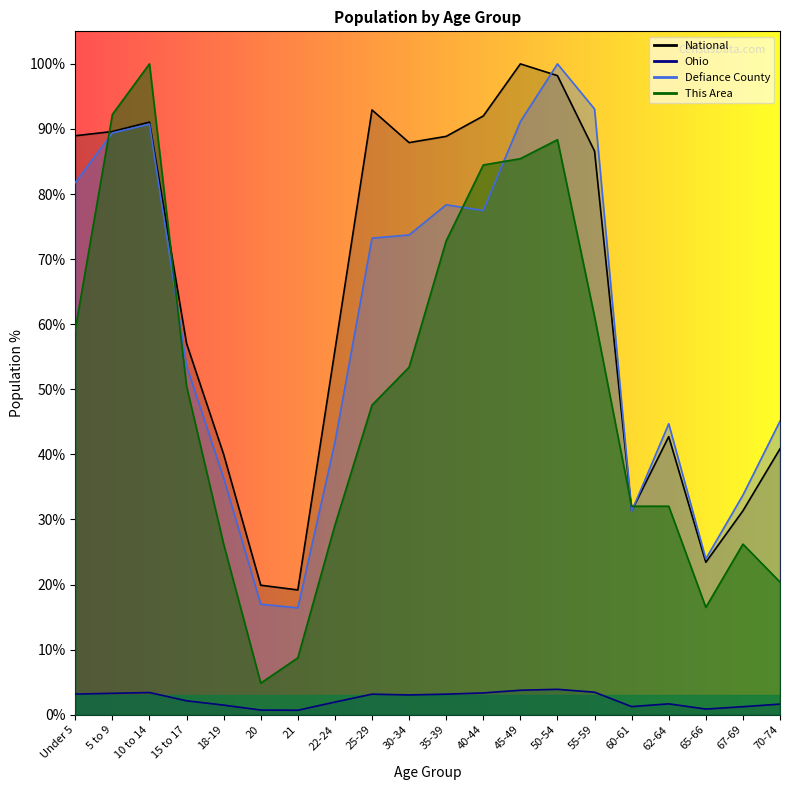

At which category does This Area reach its first local peak?

10 to 14